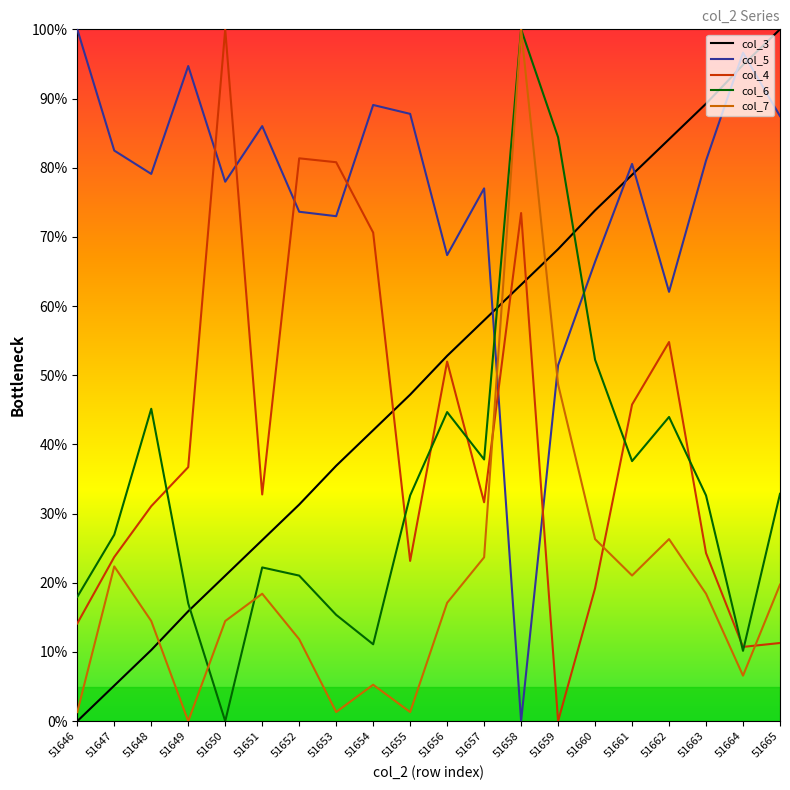

What is the highest value of the col_6 series?

100.0